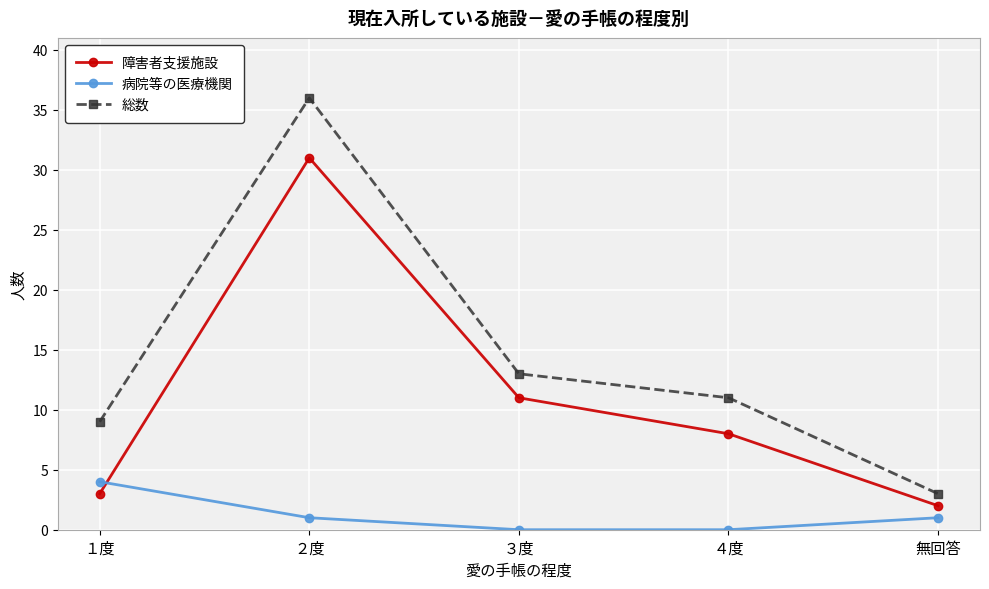

True or false: 障害者支援施設 has more than 1 interior local peaks.

False